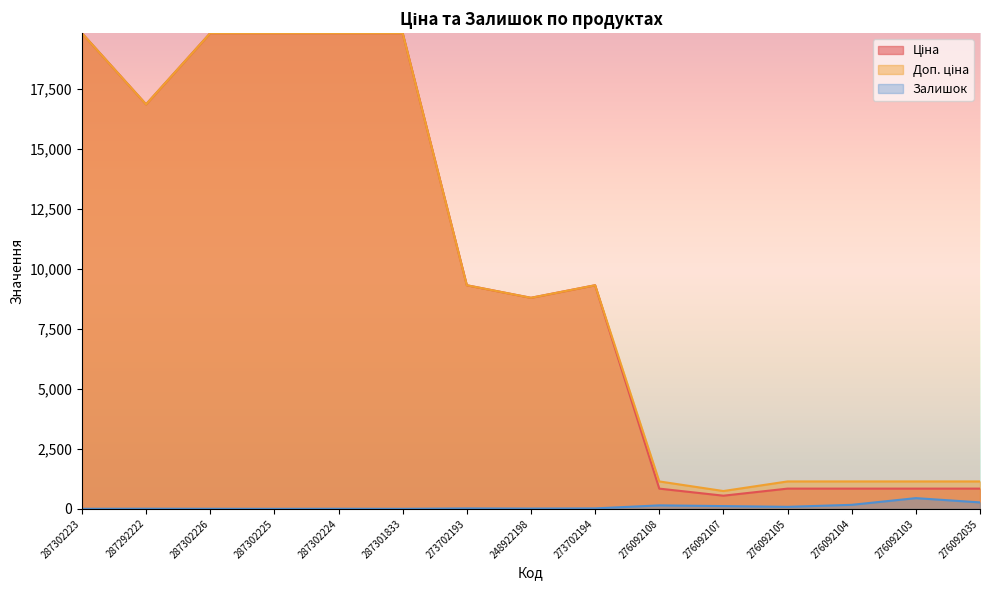

How many series are shown in this chart?

3